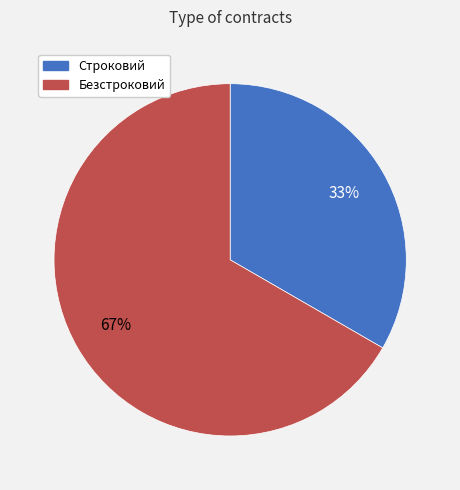

Is Строковий the majority of the pie?

No